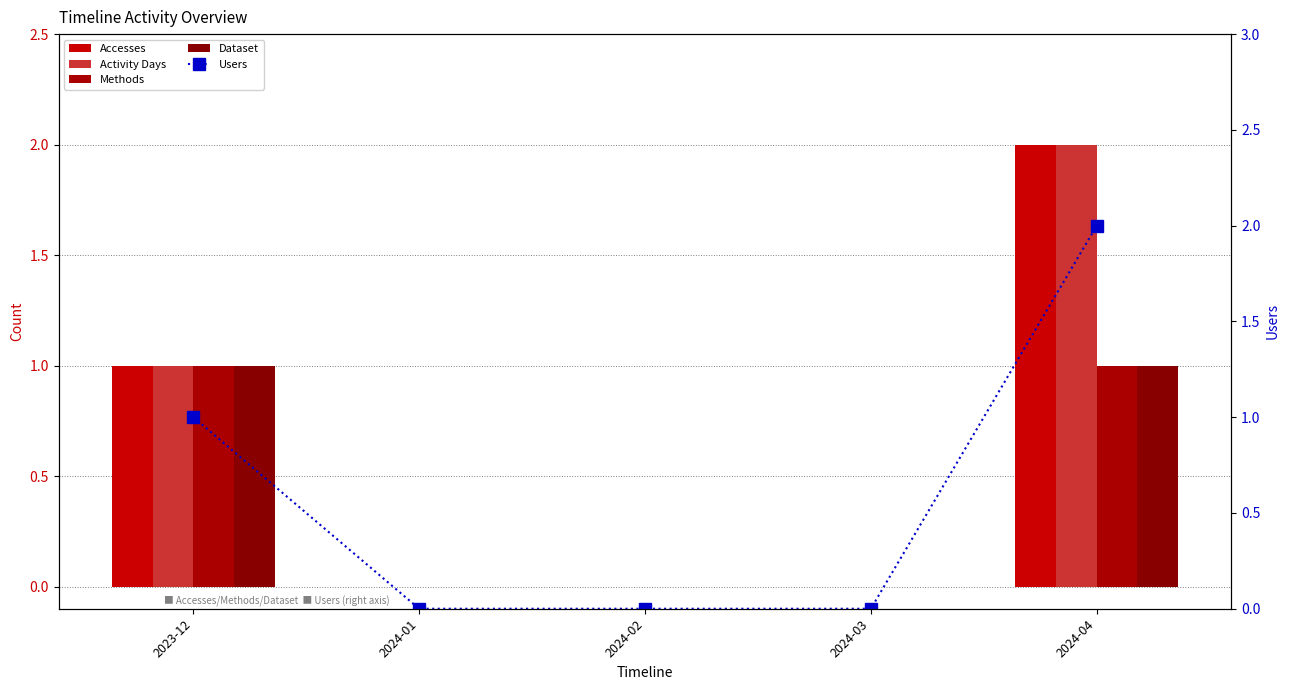

At which category is the sum across all series the highest?

2024-04